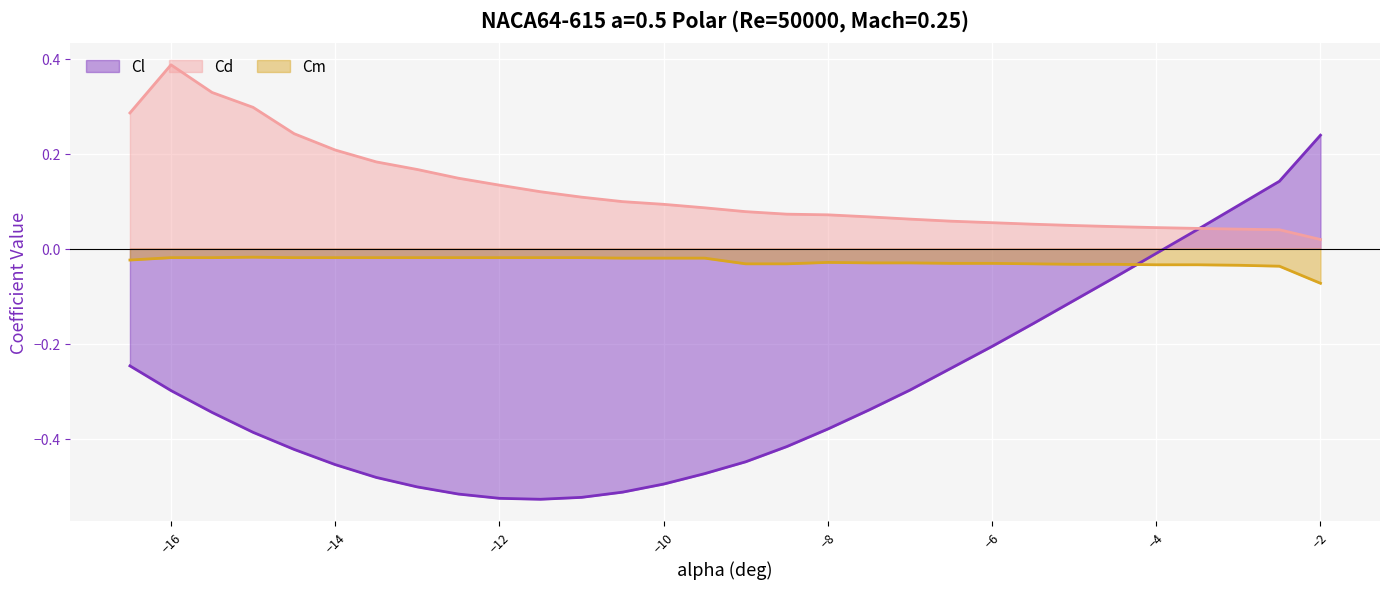

What are all the series names shown in the legend?

Cl, Cd, Cm